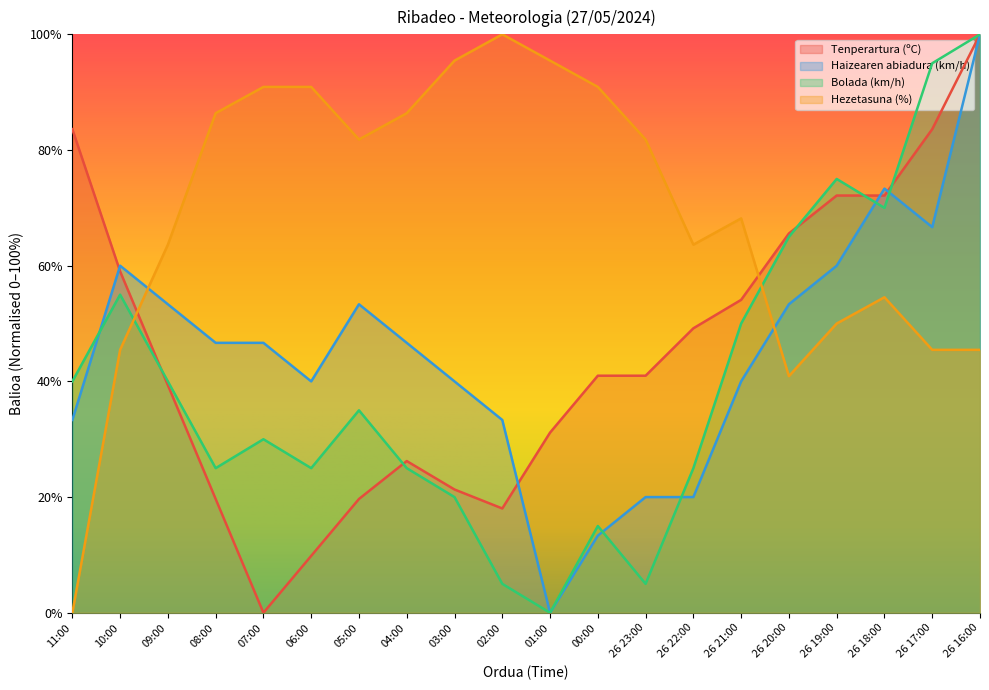

Between 01:00 and 06:00, which is larger?

01:00